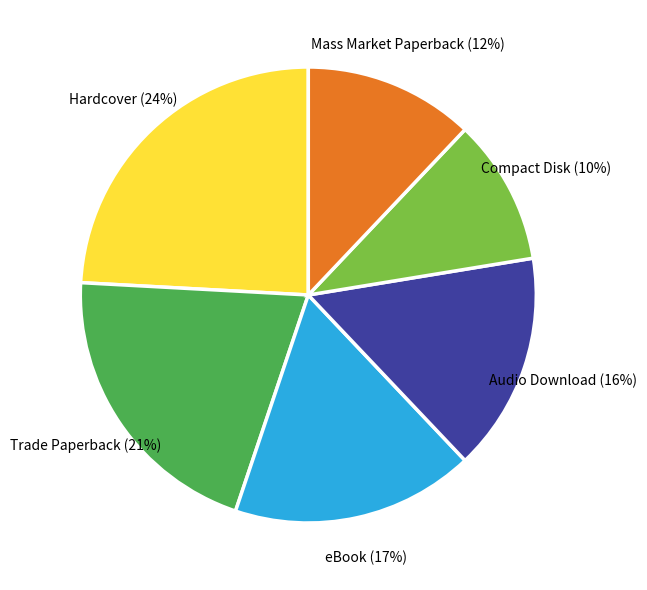

Is it true that Trade Paperback is 21% of the pie?

True